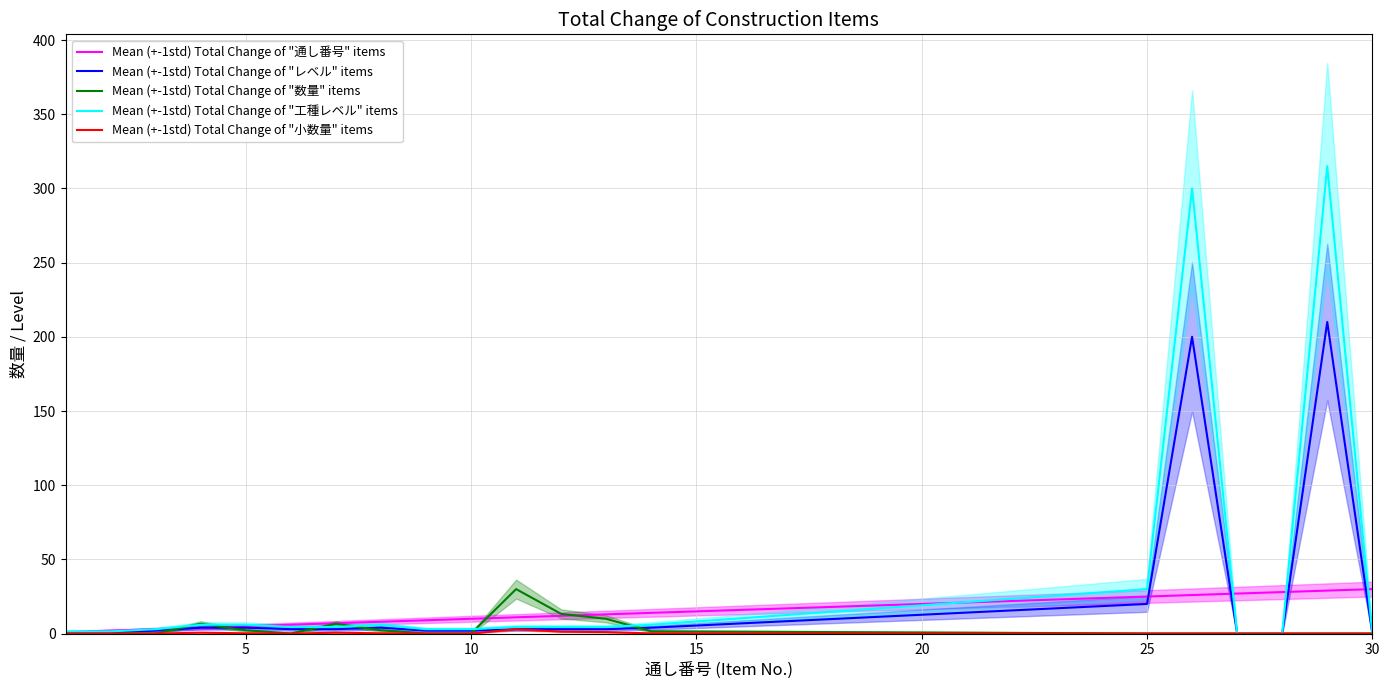

What is the maximum value for Mean (+-1std) Total Change of "レベル" items?

210.0